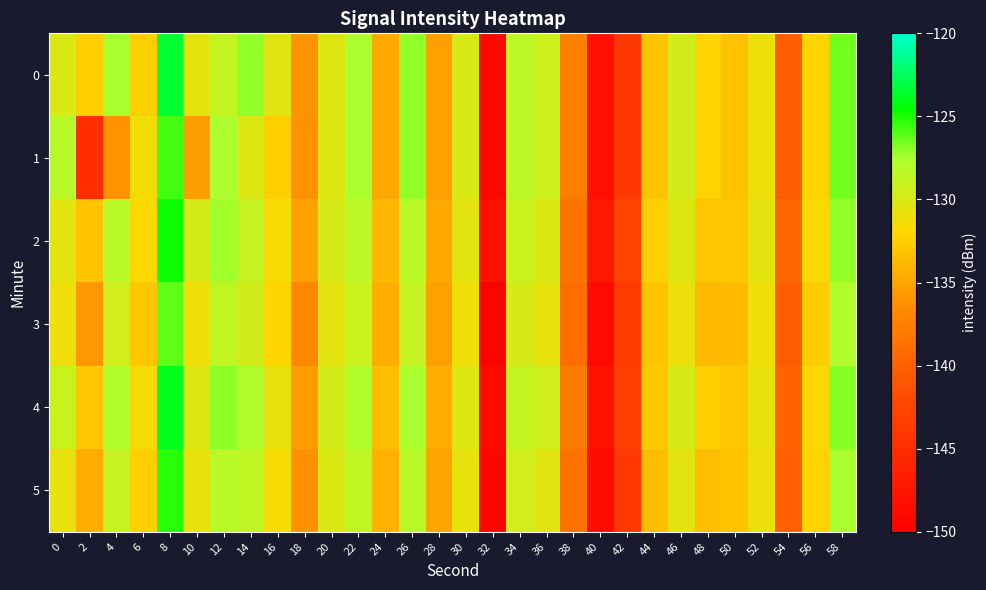

Reading right to left, transcribe all the data shown in this chart.

0: 58=-126.5	56=-132.3	54=-140.5	52=-131.1	50=-133.2	48=-132.3	46=-129.5	44=-133.2	42=-143.9	40=-148.2	38=-137.6	36=-129.2	34=-128.4	32=-149.2	30=-129.9	28=-135.3	26=-127.1	24=-134.7	22=-127.5	20=-130.3	18=-136.0	16=-130.4	14=-127.1	12=-128.7	10=-130.6	8=-123.5	6=-132.4	4=-127.5	2=-132.4	0=-129.9
1: 58=-126.5	56=-132.3	54=-140.5	52=-131.1	50=-133.2	48=-132.3	46=-129.5	44=-133.2	42=-143.9	40=-148.2	38=-137.6	36=-129.2	34=-128.4	32=-149.2	30=-129.9	28=-135.3	26=-127.1	24=-134.7	22=-127.5	20=-130.3	18=-136.1	16=-132.5	14=-130.1	12=-127.6	10=-135.4	8=-125.7	6=-131.4	4=-136.1	2=-145.0	0=-128.2
2: 58=-127.1	56=-131.9	54=-139.8	52=-130.5	50=-132.9	48=-133.1	46=-130.2	44=-132.5	42=-142.8	40=-147.3	38=-138.4	36=-130.0	34=-129.1	32=-148.2	30=-130.5	28=-134.7	26=-128.1	24=-133.9	22=-128.4	20=-129.8	18=-135.2	16=-131.5	14=-128.9	12=-127.3	10=-129.7	8=-124.8	6=-131.9	4=-128.1	2=-133.2	0=-130.5
3: 58=-127.8	56=-132.6	54=-140.5	52=-131.2	50=-133.6	48=-133.8	46=-130.9	44=-133.2	42=-143.5	40=-148.9	38=-139.1	36=-130.7	34=-129.8	32=-149.8	30=-131.2	28=-135.3	26=-128.8	24=-134.5	22=-129.1	20=-130.5	18=-136.8	16=-132.1	14=-129.5	12=-128.7	10=-131.2	8=-126.1	6=-133.0	4=-129.4	2=-135.8	0=-131.2
4: 58=-126.8	56=-131.9	54=-139.9	52=-130.8	50=-132.9	48=-132.5	46=-129.8	44=-132.8	42=-143.1	40=-147.8	38=-137.9	36=-129.4	34=-128.7	32=-148.8	30=-130.1	28=-134.5	26=-127.4	24=-133.5	22=-127.8	20=-129.5	18=-135.5	16=-130.8	14=-127.8	12=-127.0	10=-130.1	8=-123.9	6=-131.5	4=-127.8	2=-132.9	0=-129.1
5: 58=-127.5	56=-132.3	54=-140.2	52=-131.0	50=-133.2	48=-133.5	46=-130.5	44=-133.5	42=-143.8	40=-148.5	38=-138.7	36=-130.4	34=-129.4	32=-149.5	30=-130.8	28=-135.0	26=-128.2	24=-134.2	22=-128.5	20=-130.0	18=-136.2	16=-131.5	14=-128.5	12=-128.2	10=-130.8	8=-125.2	6=-132.5	4=-128.8	2=-134.5	0=-130.8